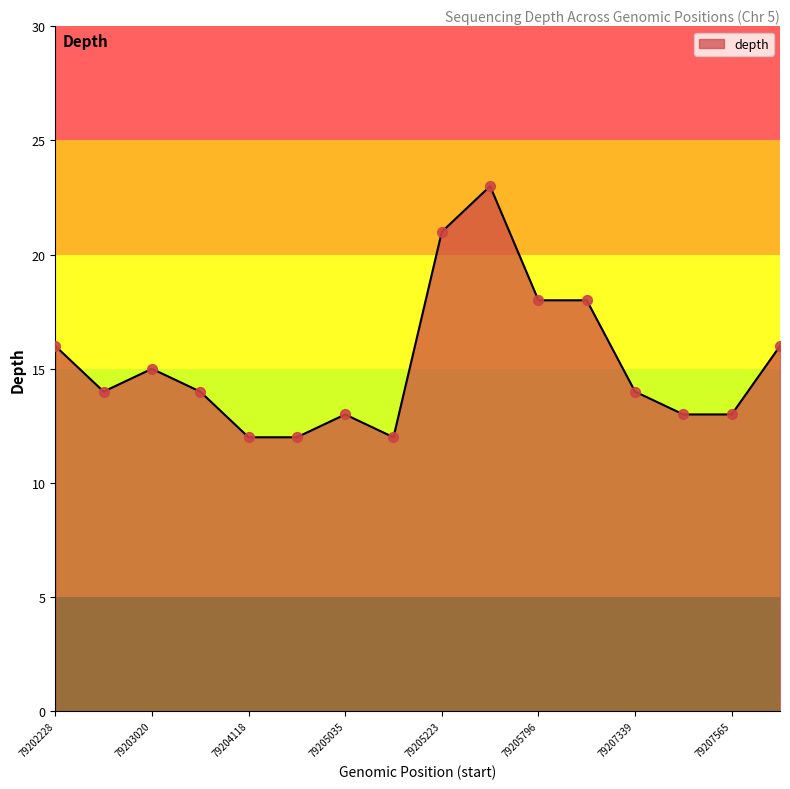

What is the smallest value displayed?

12